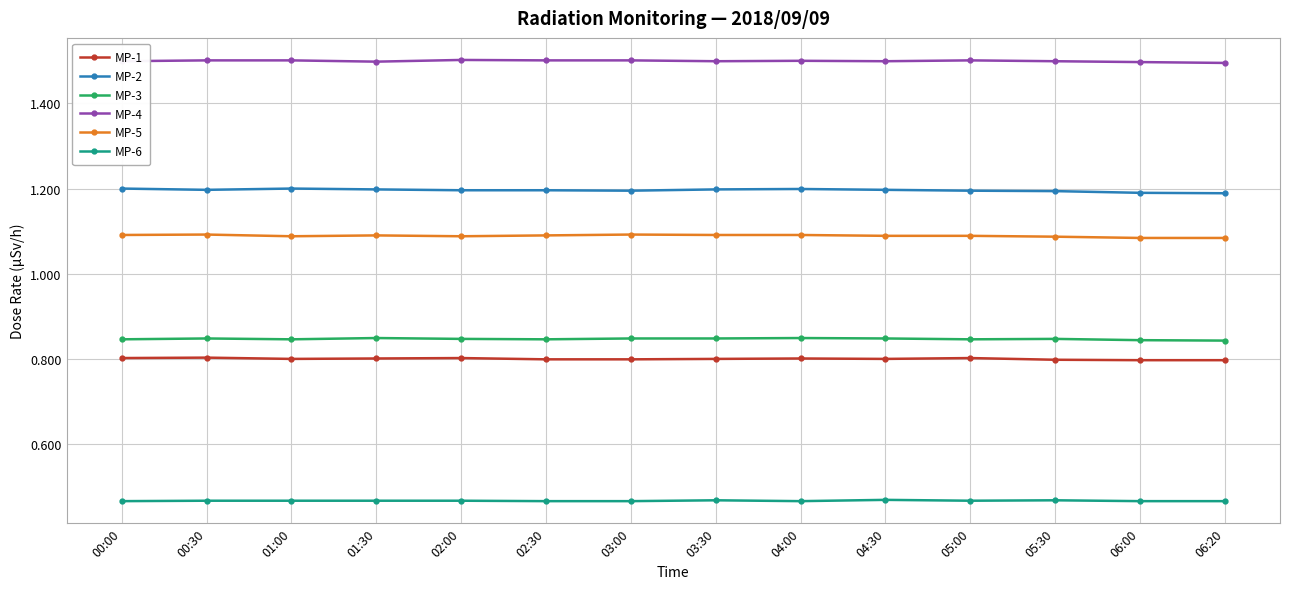

Count the MP-1 values in the range 0 to 1.

14